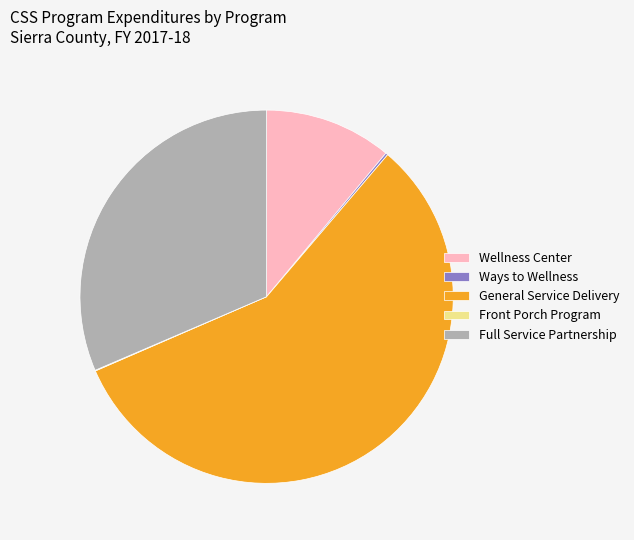

Is the sum of Full Service Partnership and General Service Delivery greater than half?

Yes